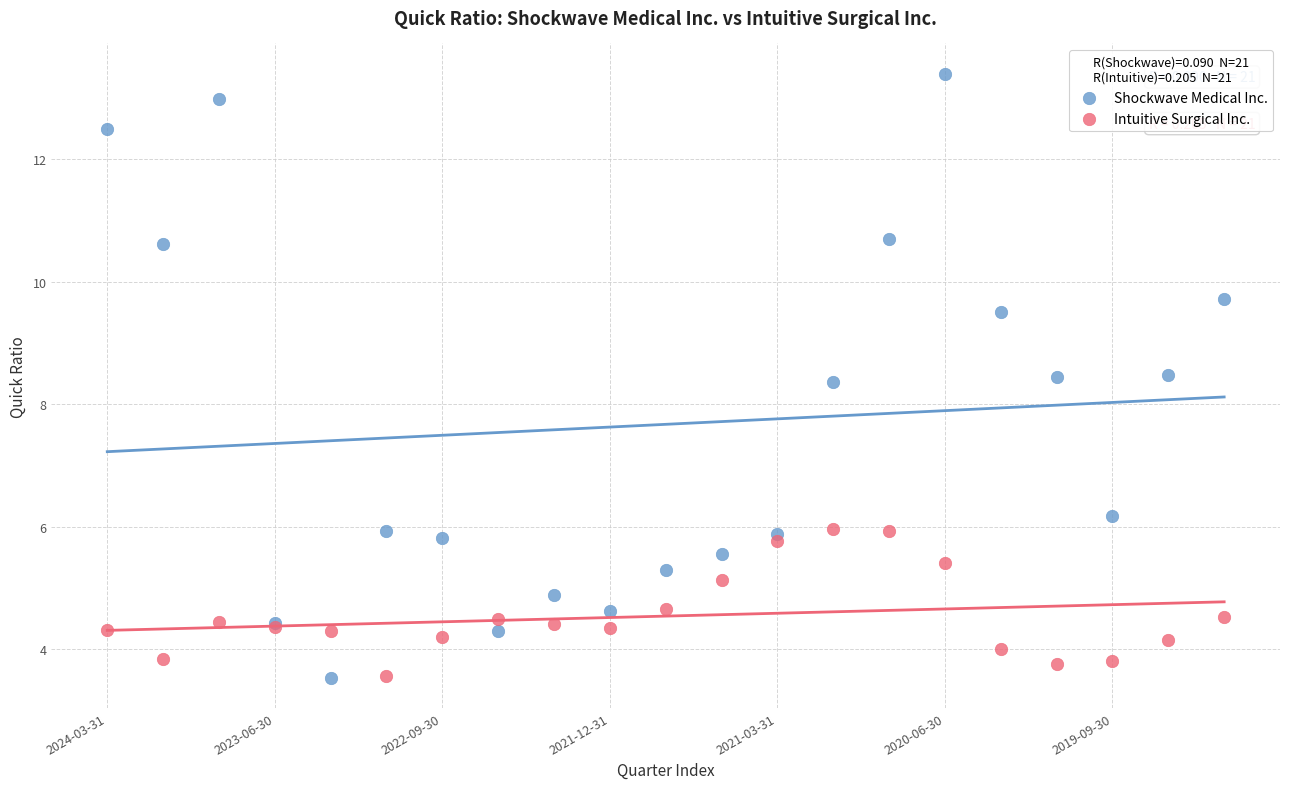

What are all the series names shown in the legend?

Shockwave Medical Inc., Intuitive Surgical Inc.